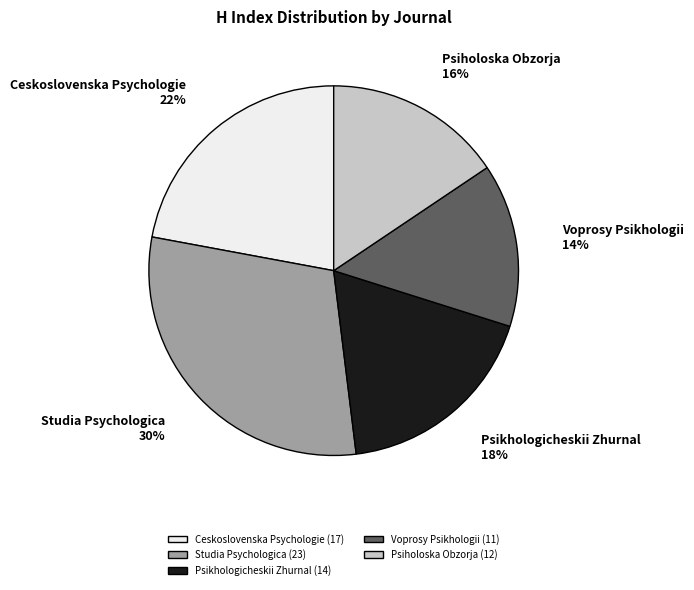

To the nearest percent, what percentage of the pie is Psikhologicheskii Zhurnal?

18%